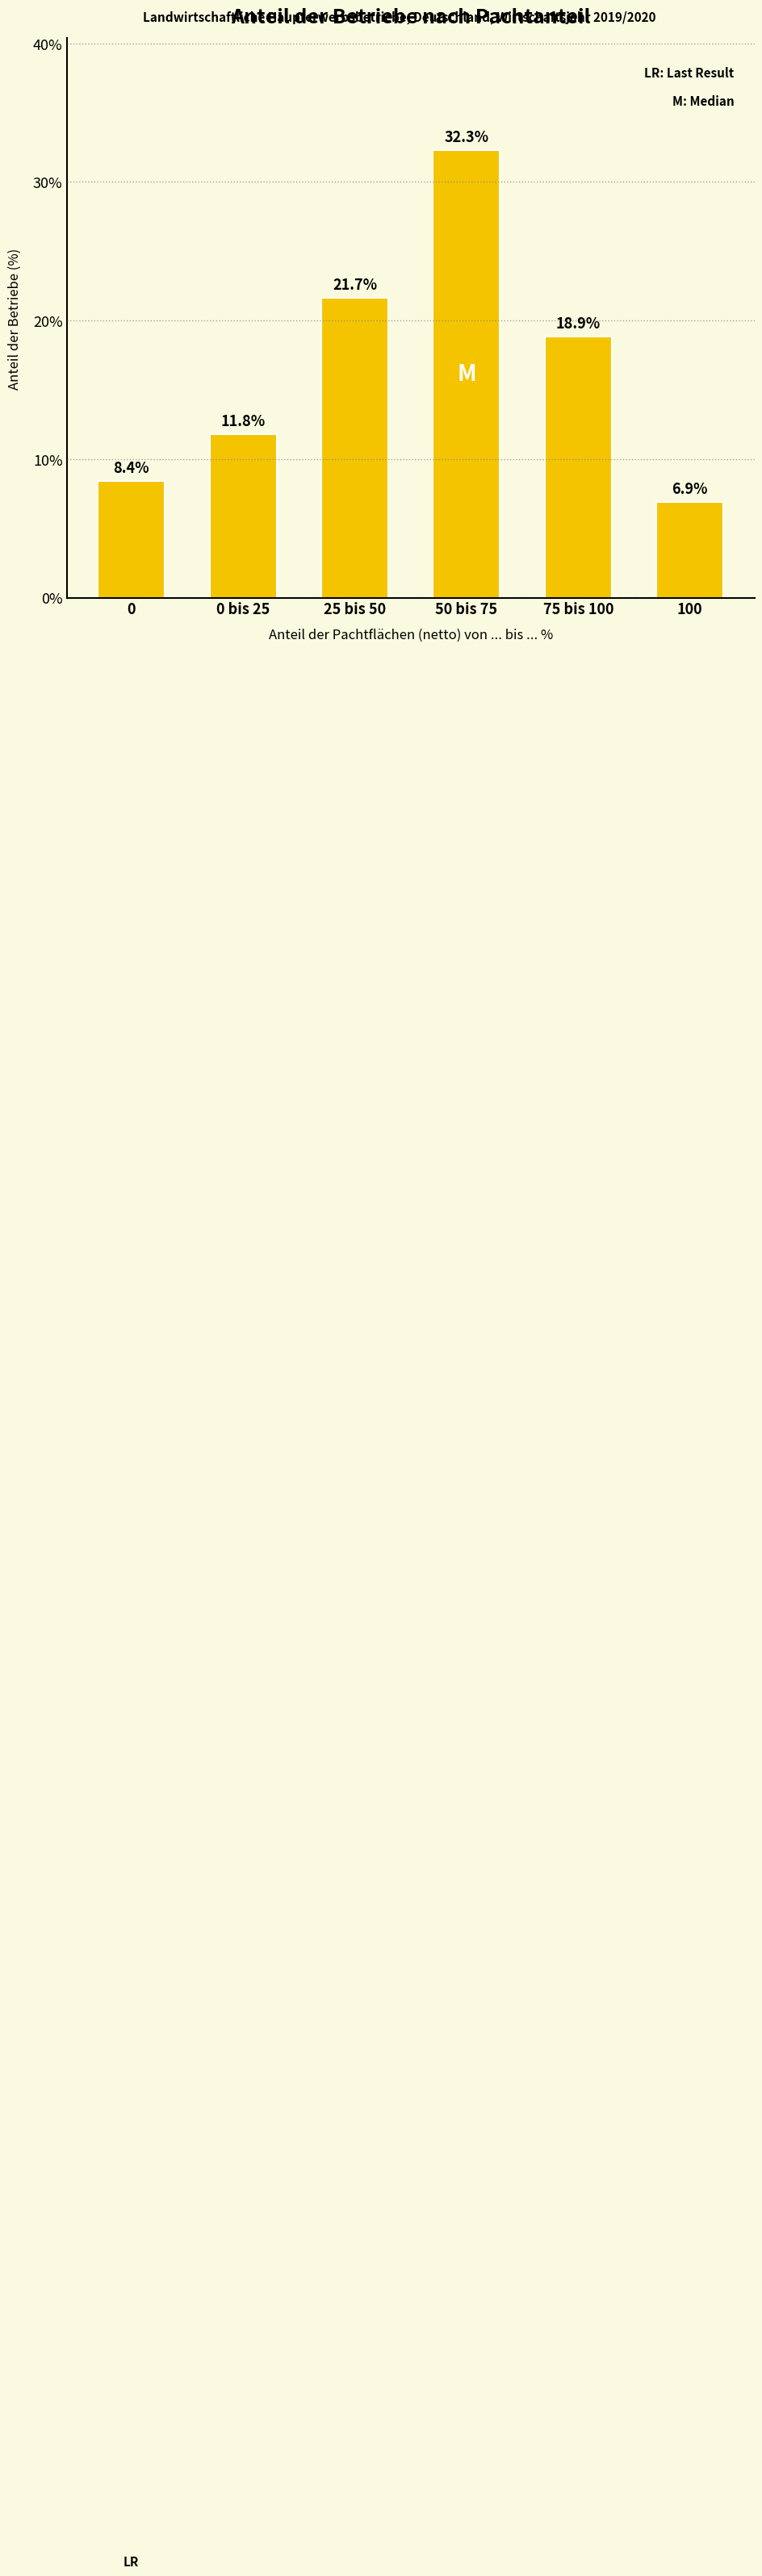

What is the sum of the values at 50 bis 75 and 0?

40.7